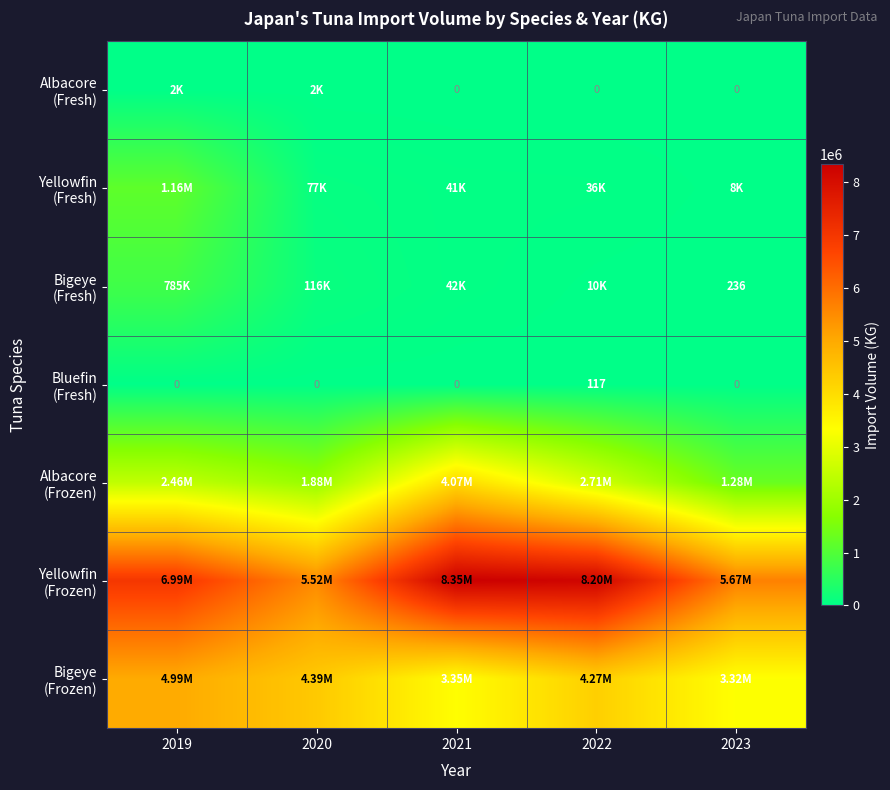

What is the average value of the Yellowfin (Fresh) series?

264757